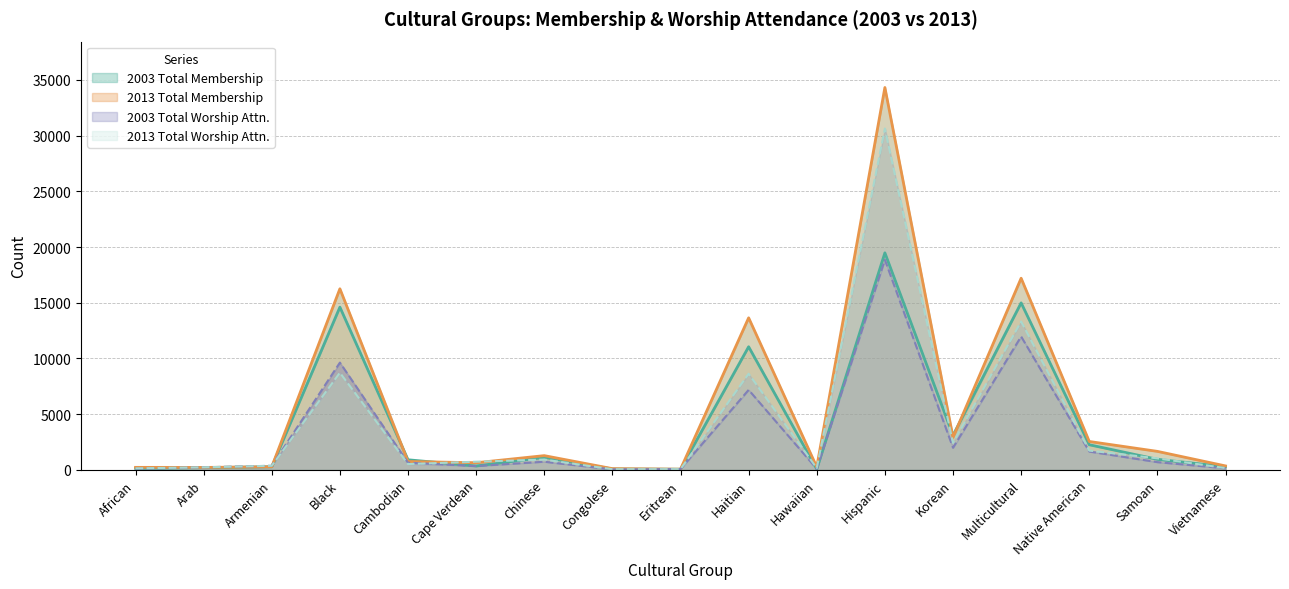

What is the label of the 4th point from the right?

Multicultural